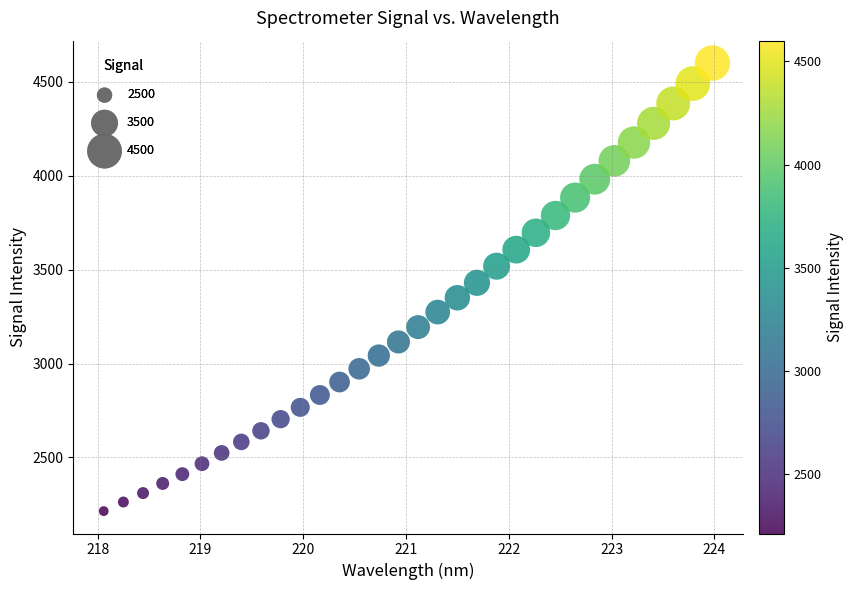

What is the range of X values (max minus min)?

5.9